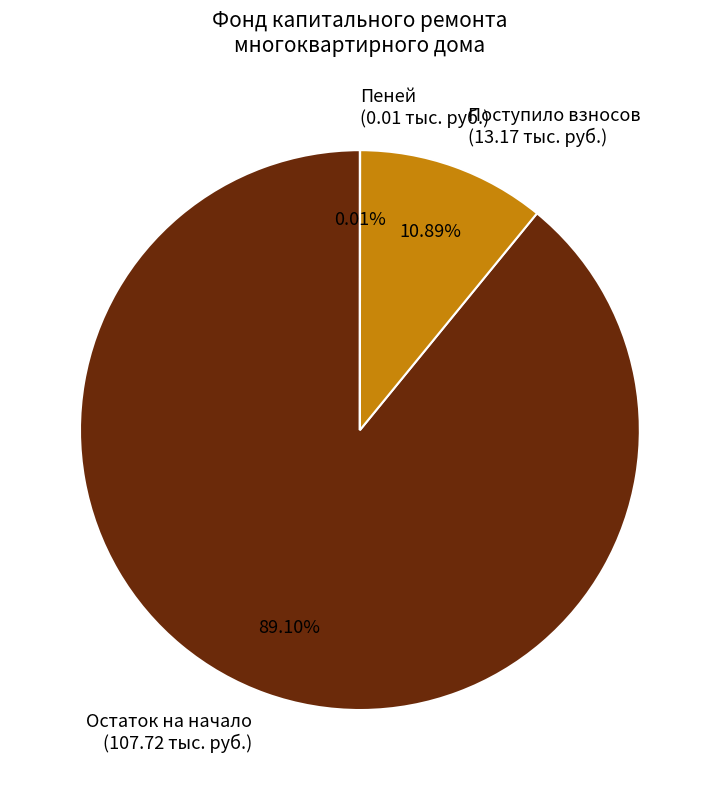

Which slice is the largest?

Остаток на начало (107.72 тыс. руб.)